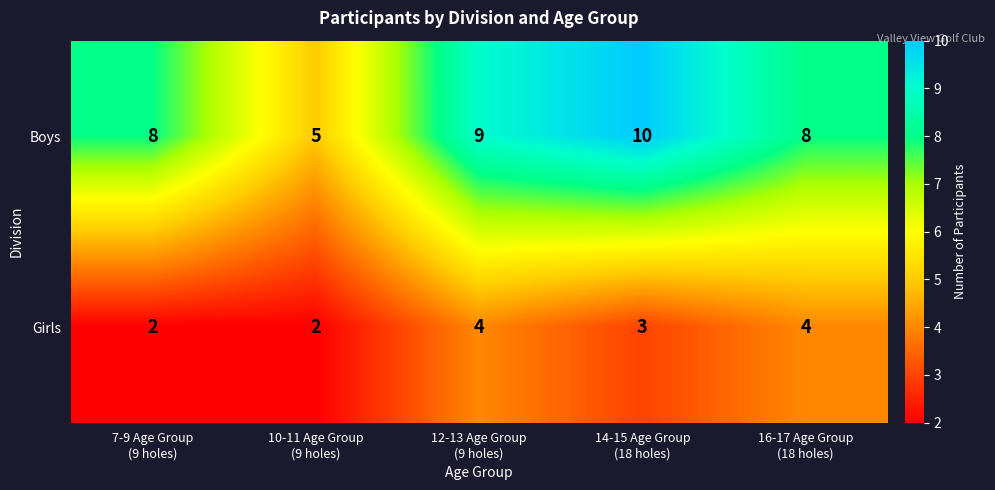

Rank the series by their maximum value, from lowest to highest.

Girls, Boys